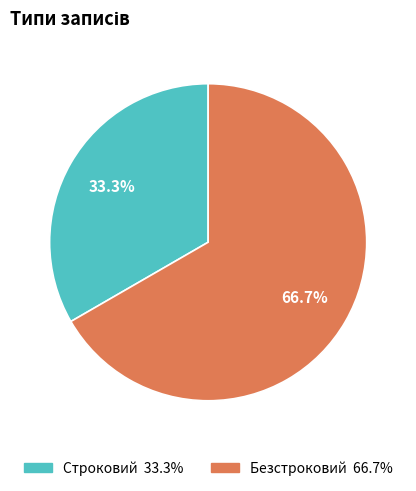

To the nearest percent, what is the difference between the largest and smallest slice percentages?

33%